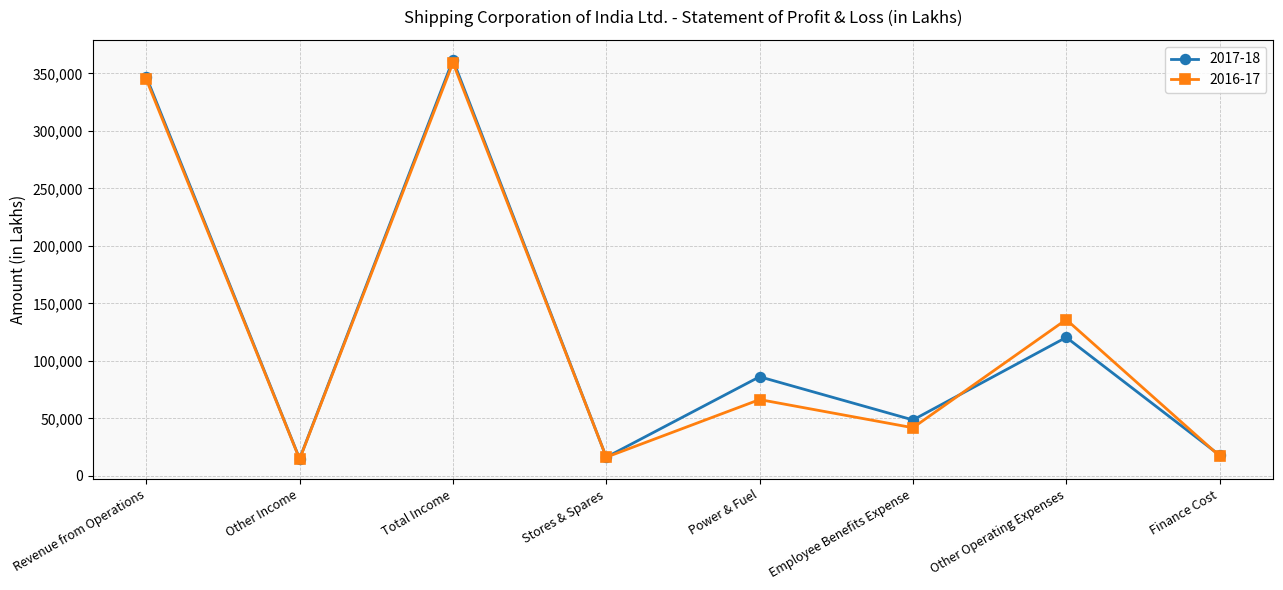

What is the difference between the highest and lowest values at Other Operating Expenses?

15476